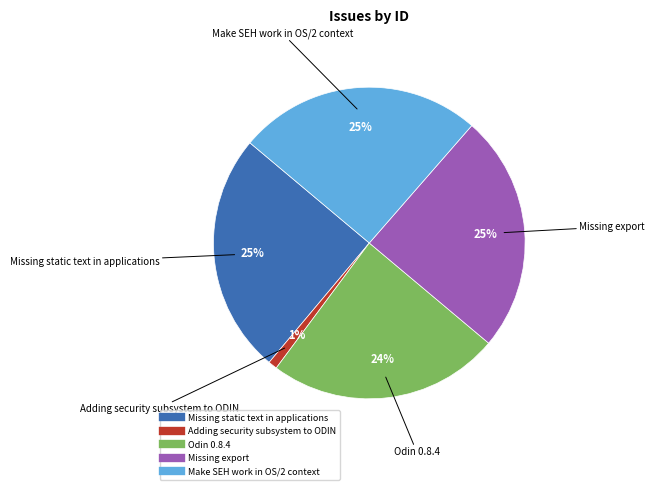

Which category has the smallest portion of the pie?

Adding security subsystem to ODIN